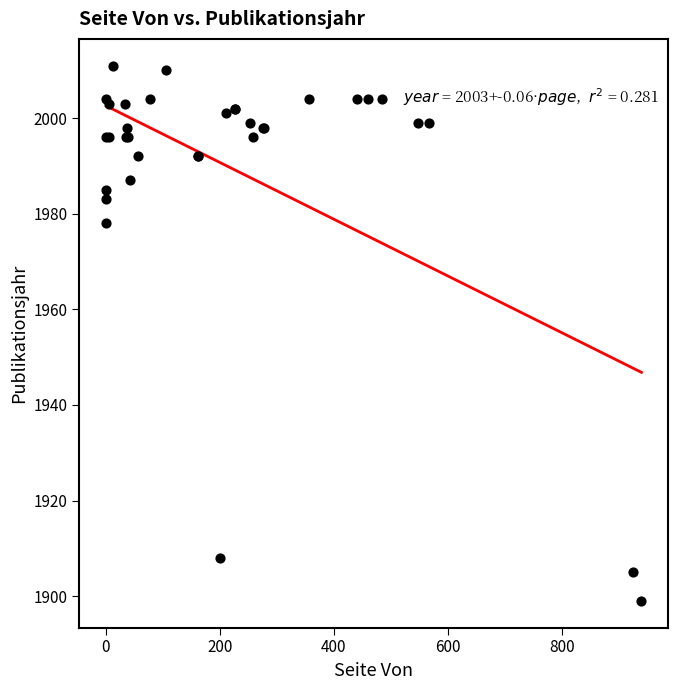

What Y value in the scatter plot is closest to 1955?

1978